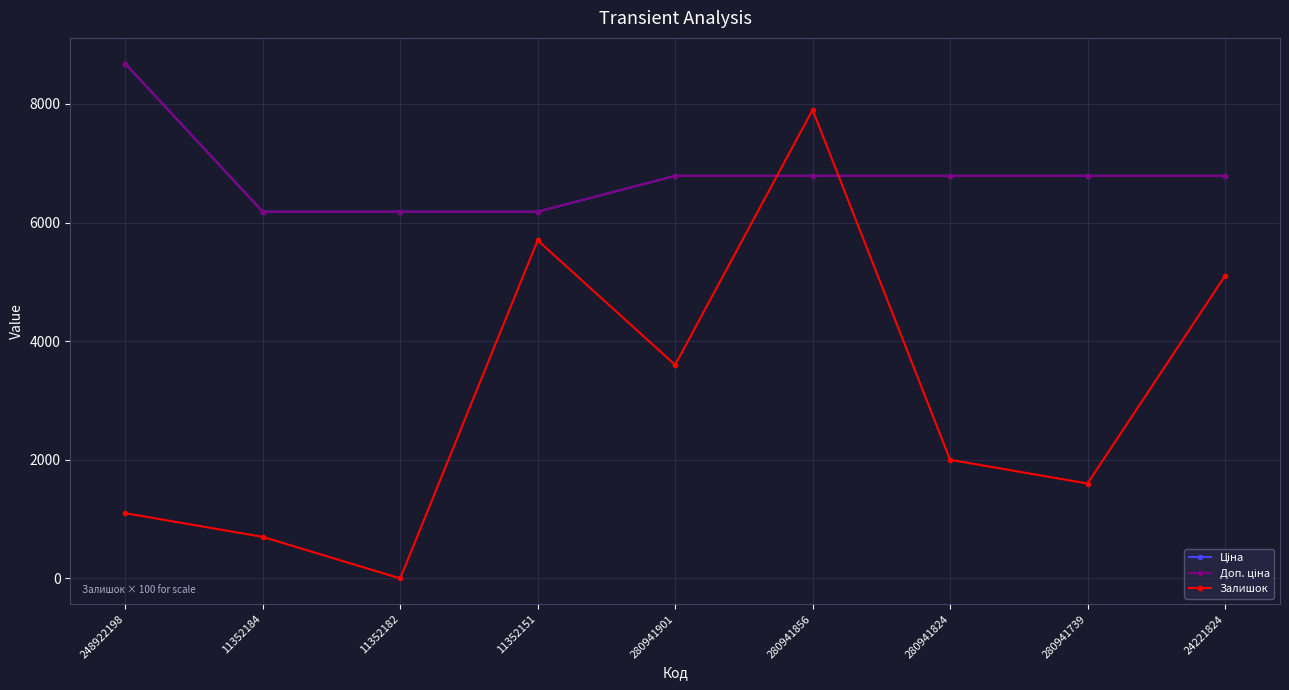

What is the sum of the Залишок values at 11352182 and 24221824?

5100.0